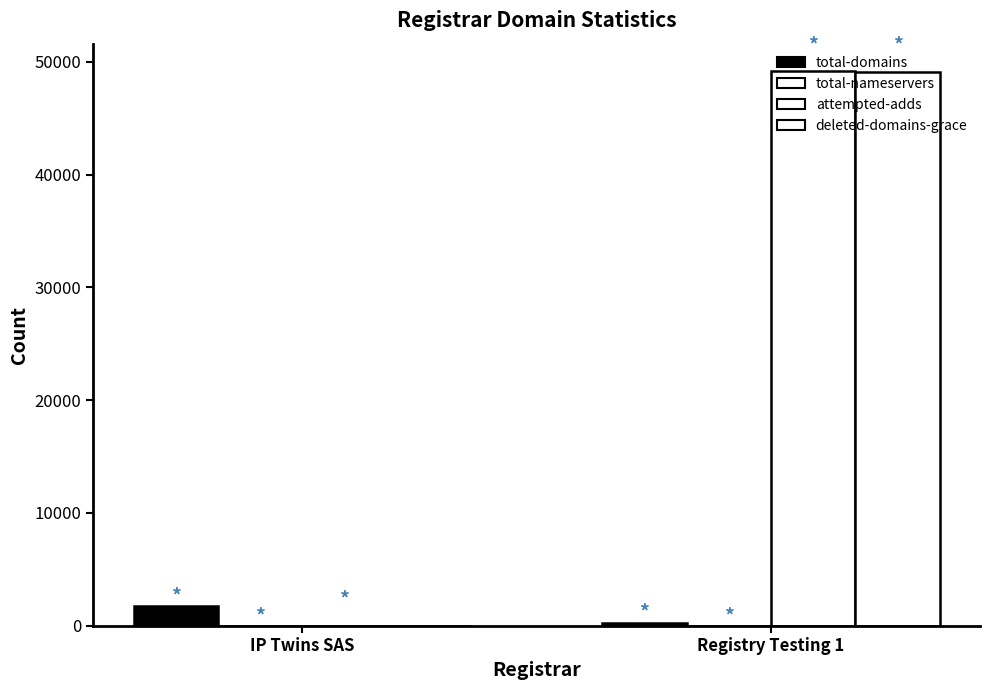

Which series changed the most between IP Twins SAS and Registry Testing 1?

attempted-adds